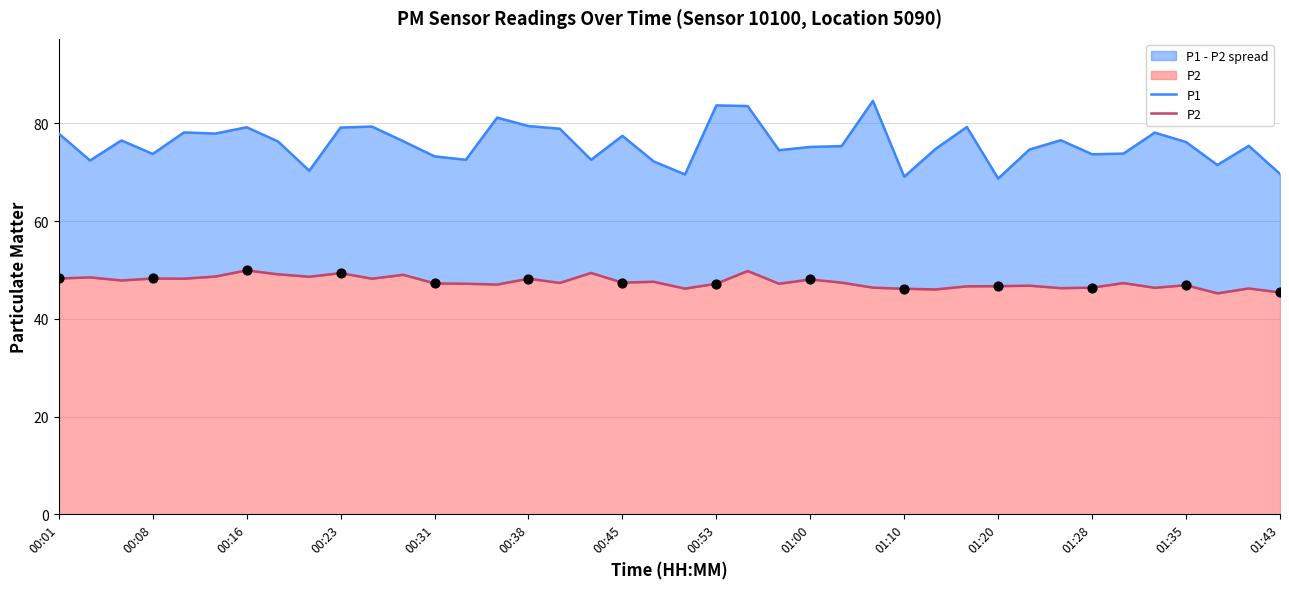

Is the value of P1 at 00:38 greater than the value of P2 at 01:10?

Yes